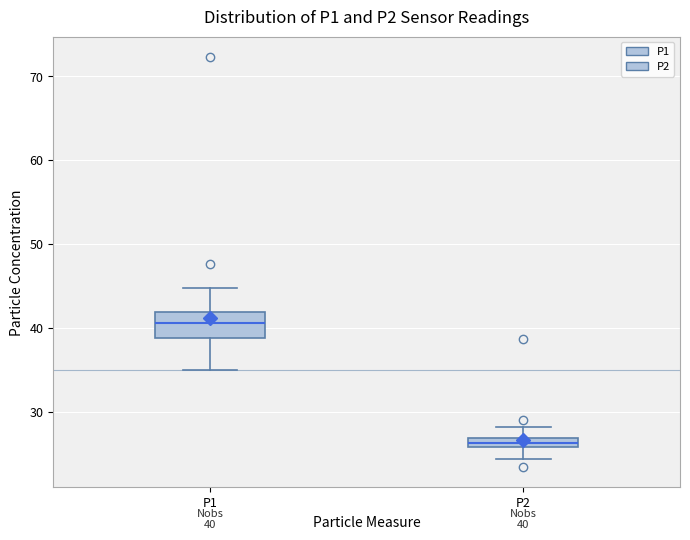

Which box is the tallest, from its lower edge to its upper edge?

P1